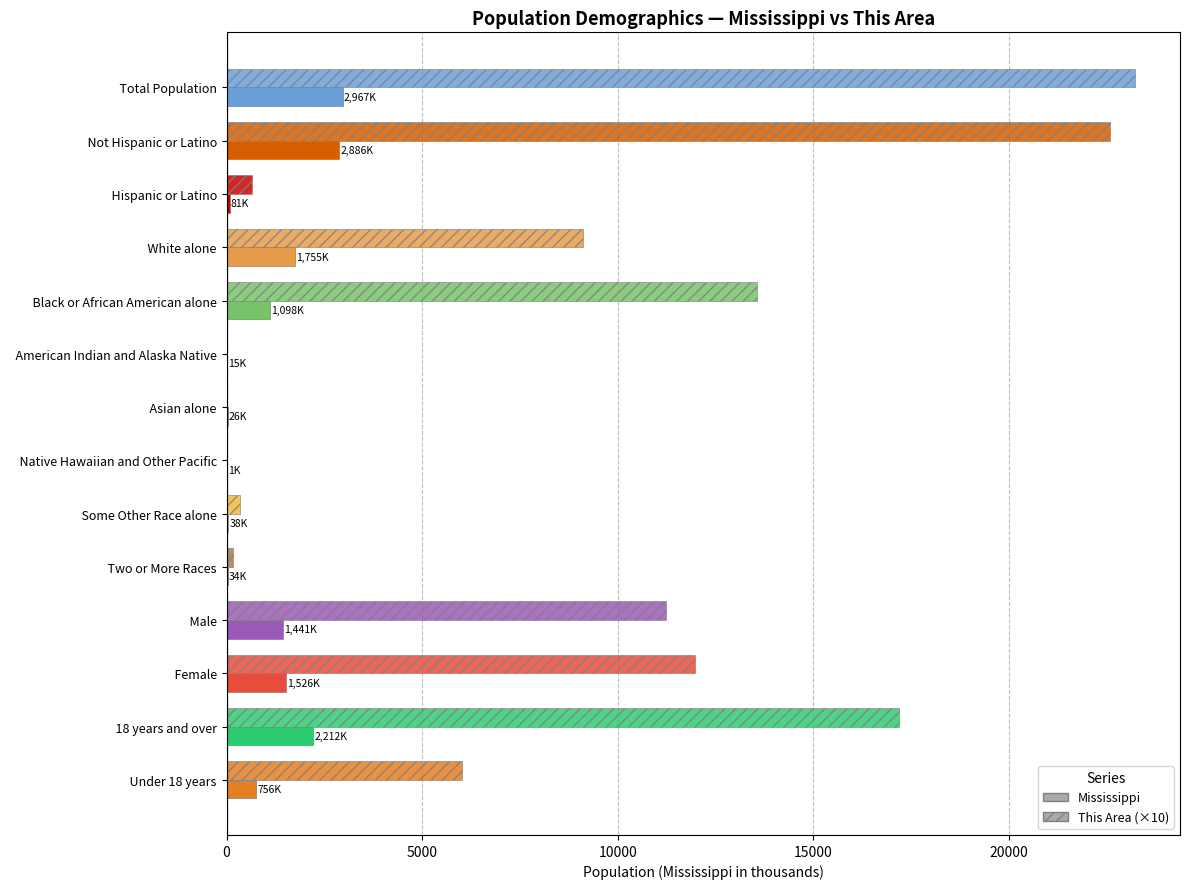

At how many categories does at least one series exceed 22496?

2